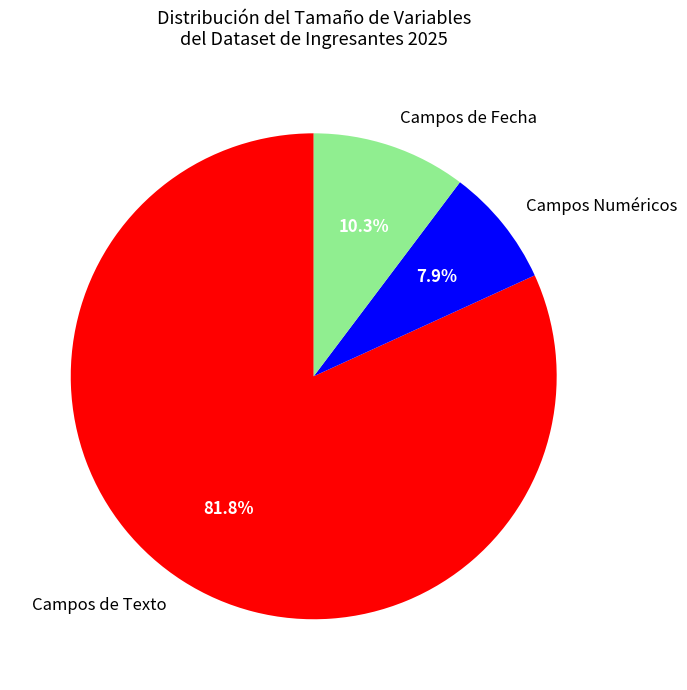

How many slices are in this pie chart?

3